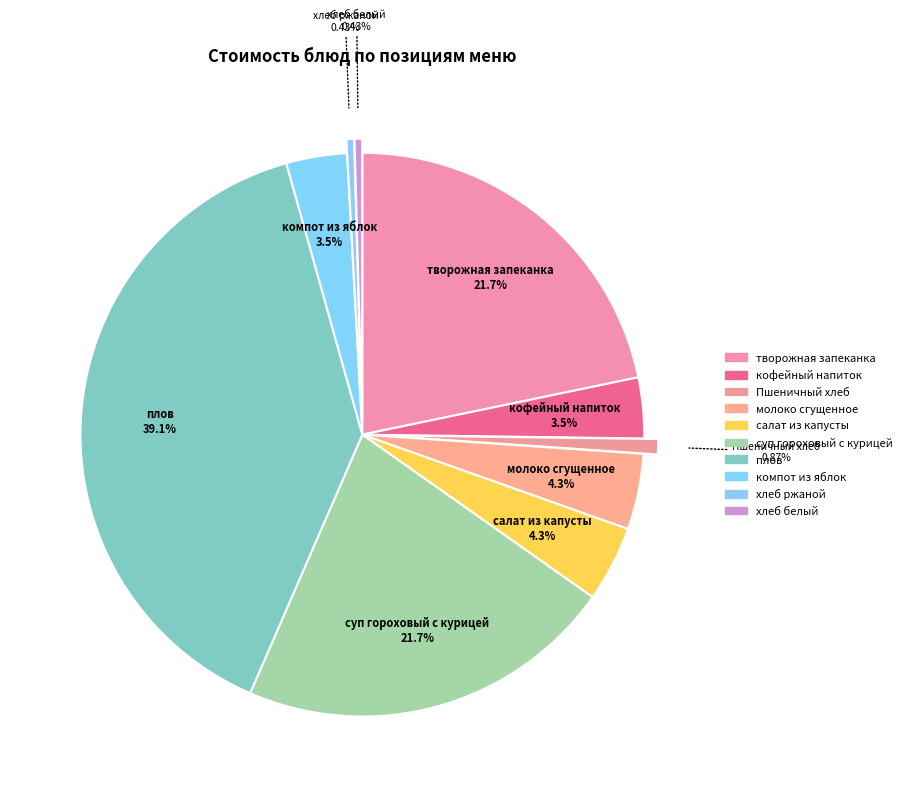

What percentage is NOT represented by салат из капусты?

95.7%